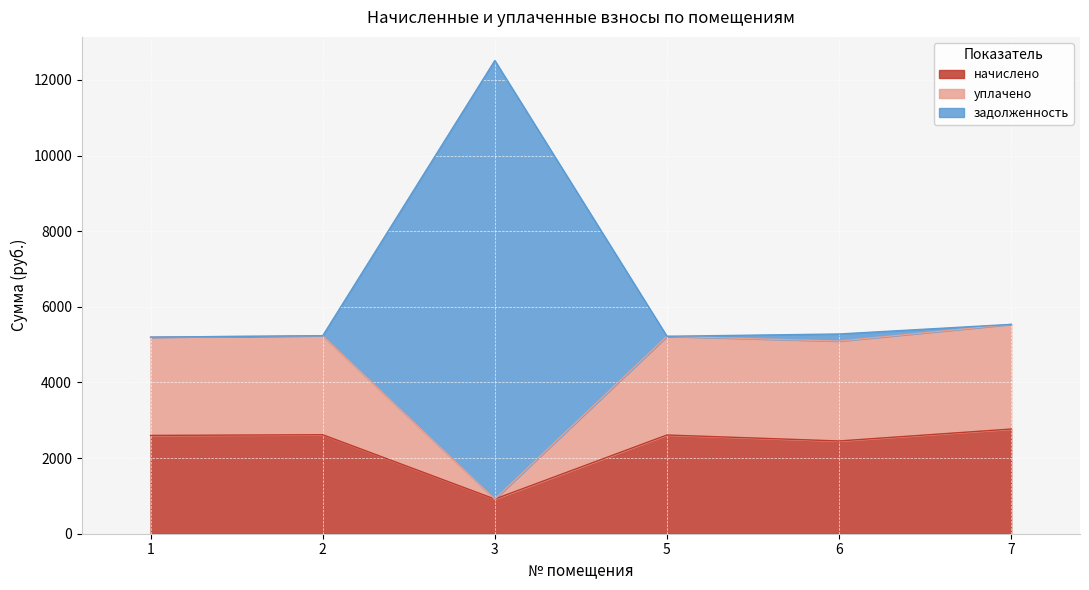

How many data points in начислено are less than 2610?

3